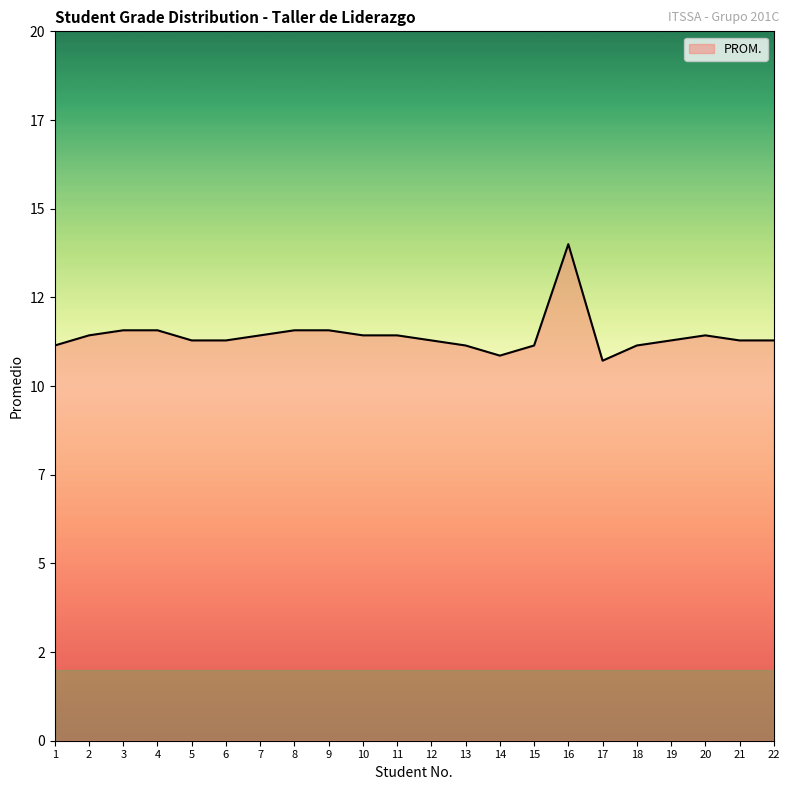

Approximately how many times larger is the value at 2 compared to 17?

1.1